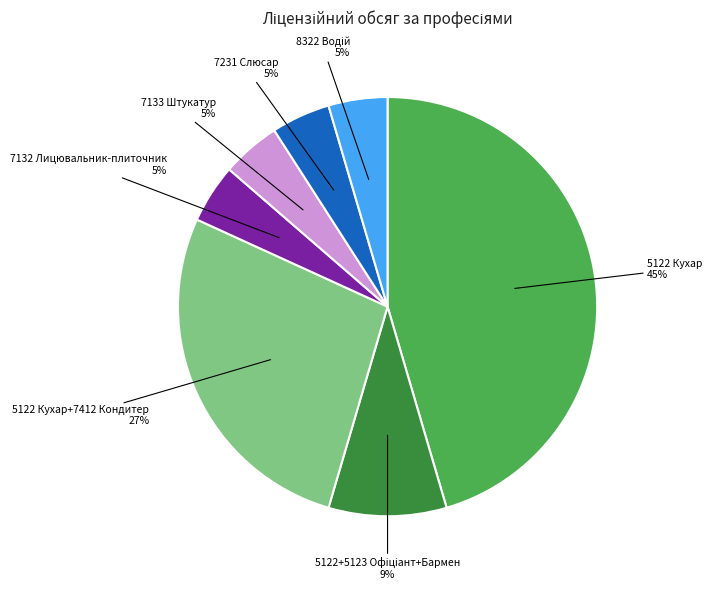

Combined, do 7133 Штукатур and 7132 Лицювальник-плиточник account for over 50%?

No